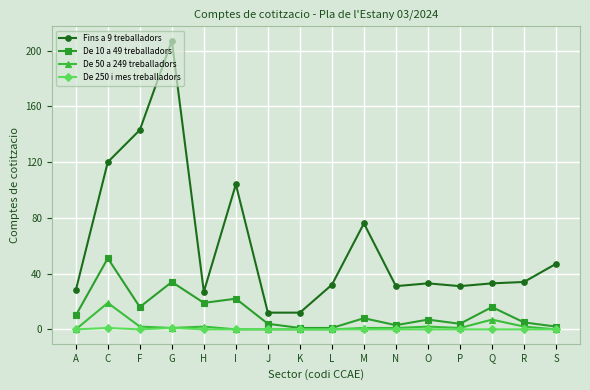

How many distinct data groups are displayed?

4